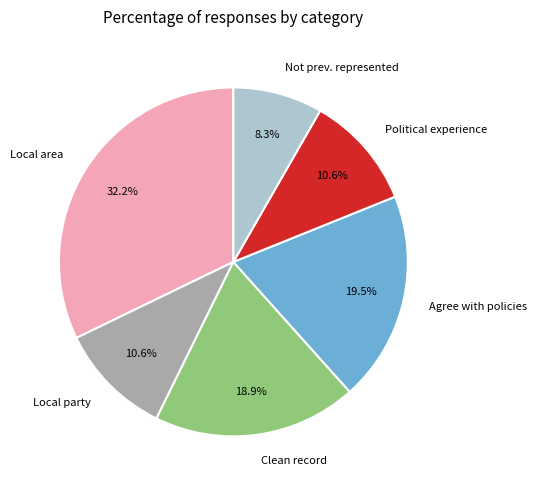

To the nearest percent, what is the average slice percentage?

17%